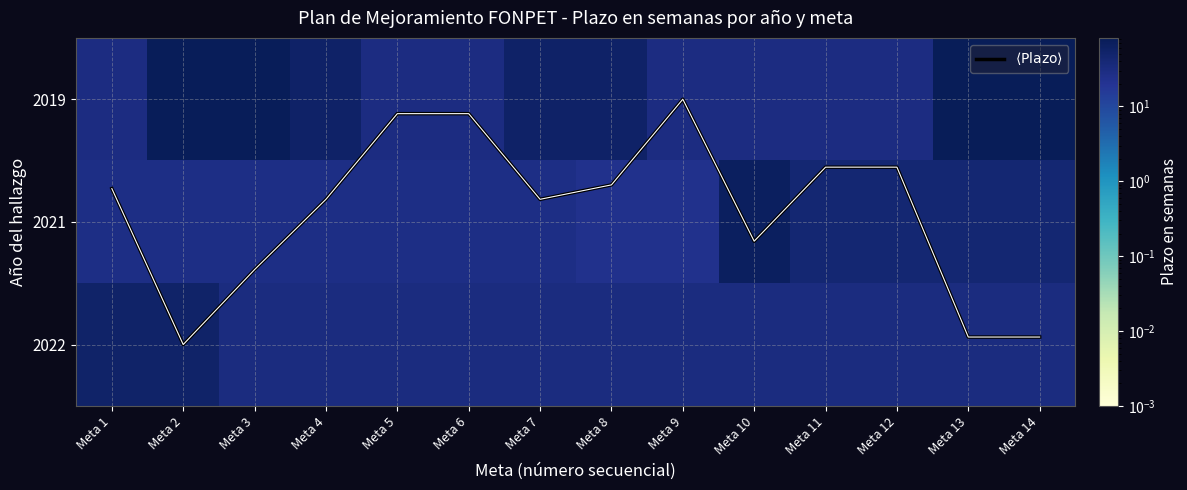

Between Meta 13 and Meta 12, which is larger?

Meta 13